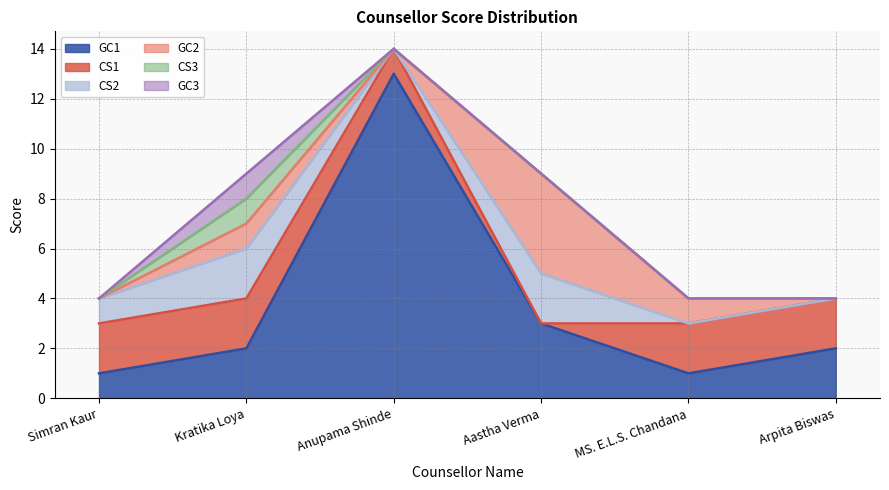

Read the CS1 value at Simran Kaur.

2